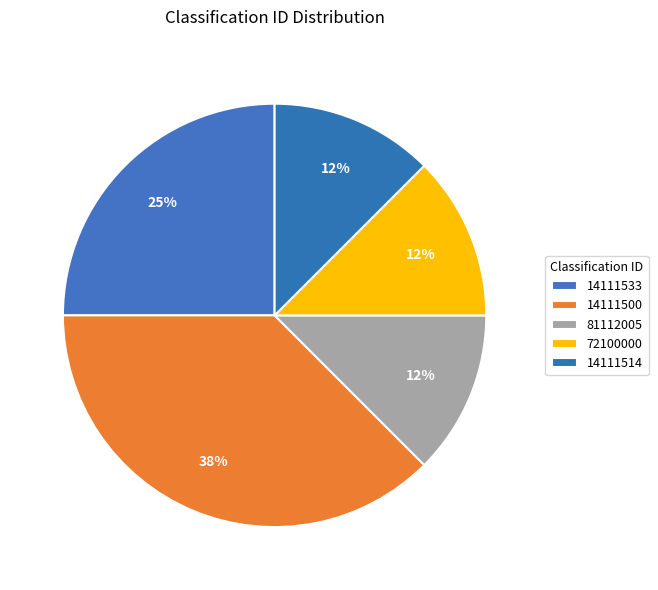

Is there any slice that represents more than half of the pie?

No